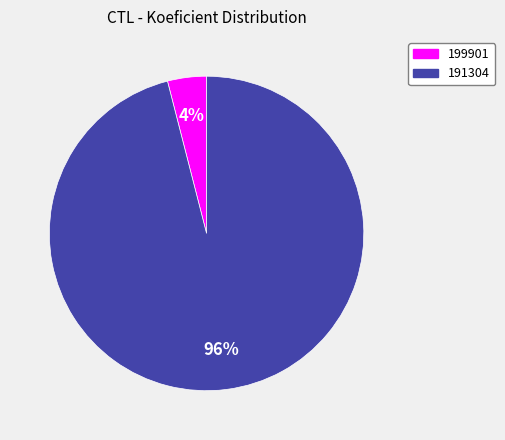

What is the smallest slice in the pie chart?

199901